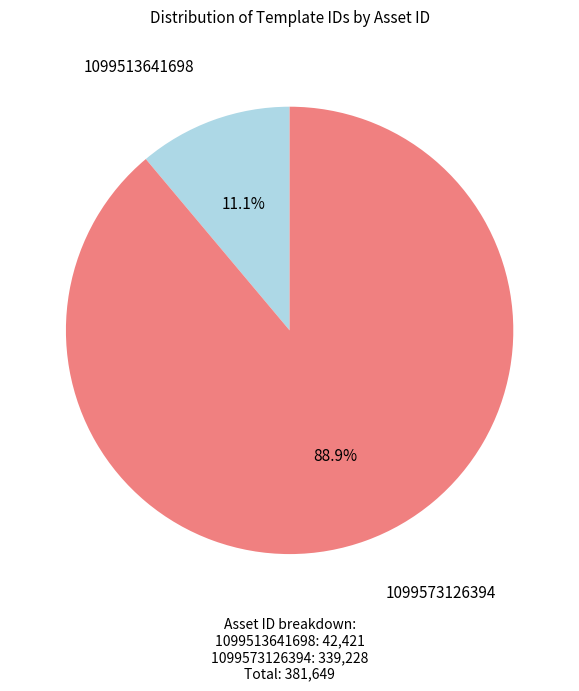

Does any single category account for the majority?

Yes